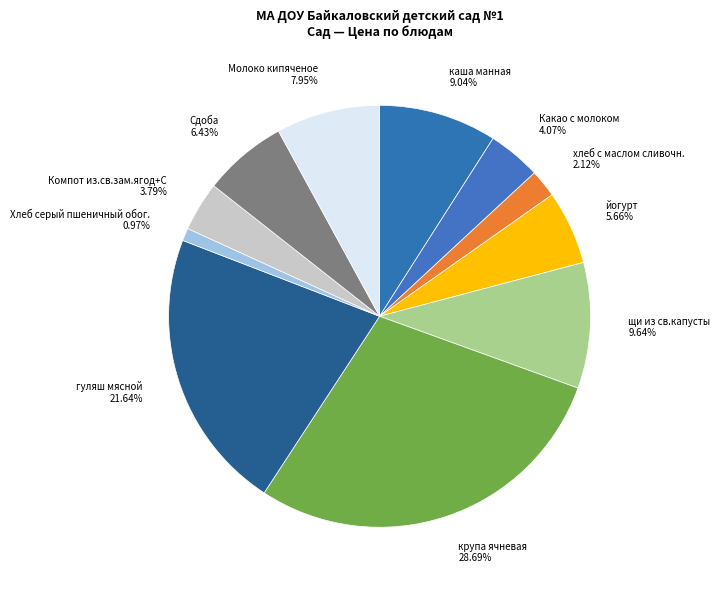

What is the smallest slice in the pie chart?

Хлеб серый пшеничный обог.